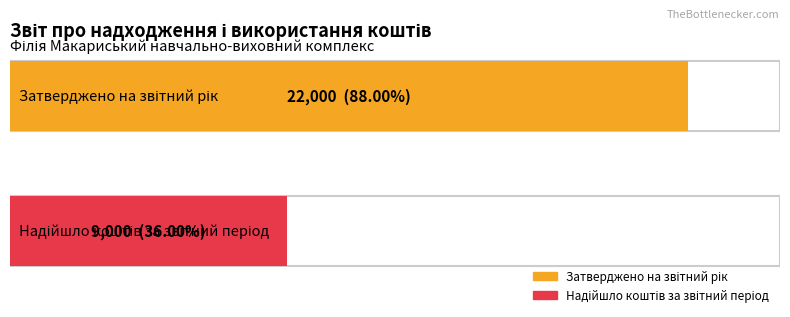

What is the maximum value for Затверджено на звітний рік?

22000